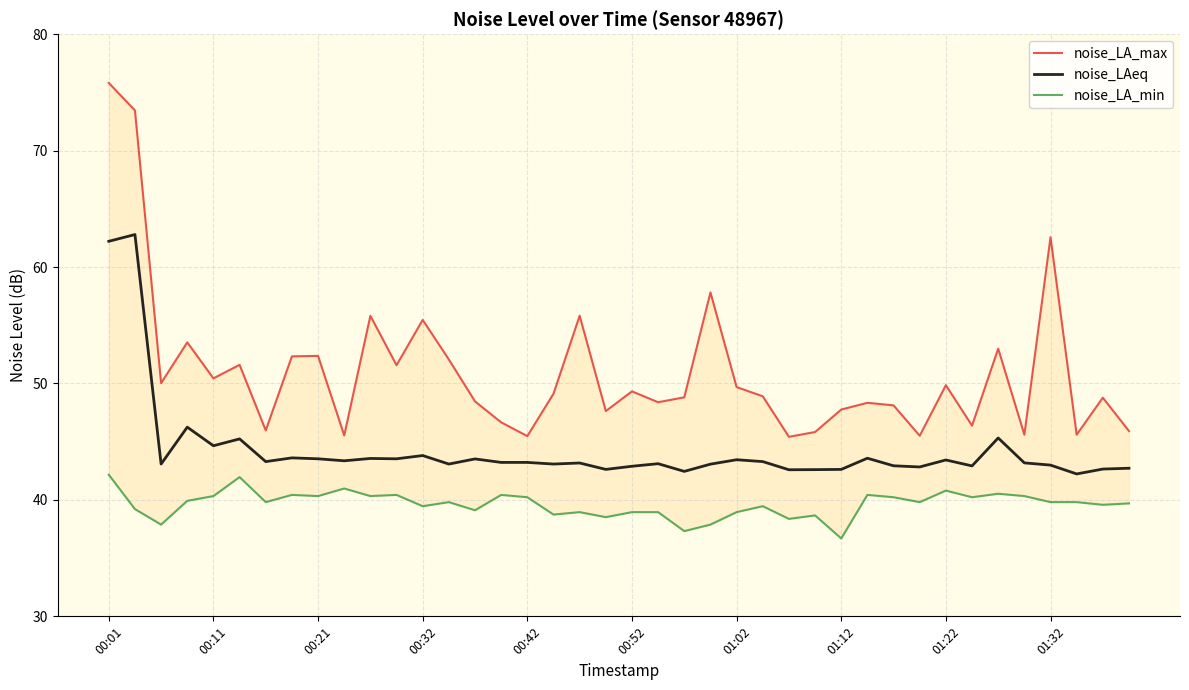

True or false: noise_LA_max and noise_LAeq cross at least once.

False